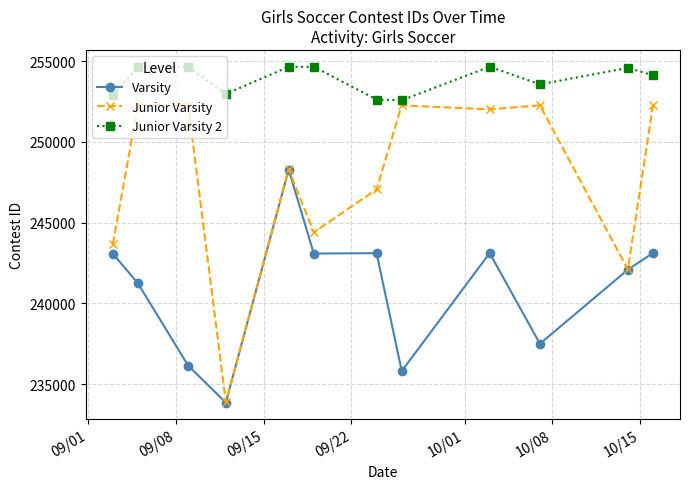

How many values in the Junior Varsity 2 series are below 254581?

6